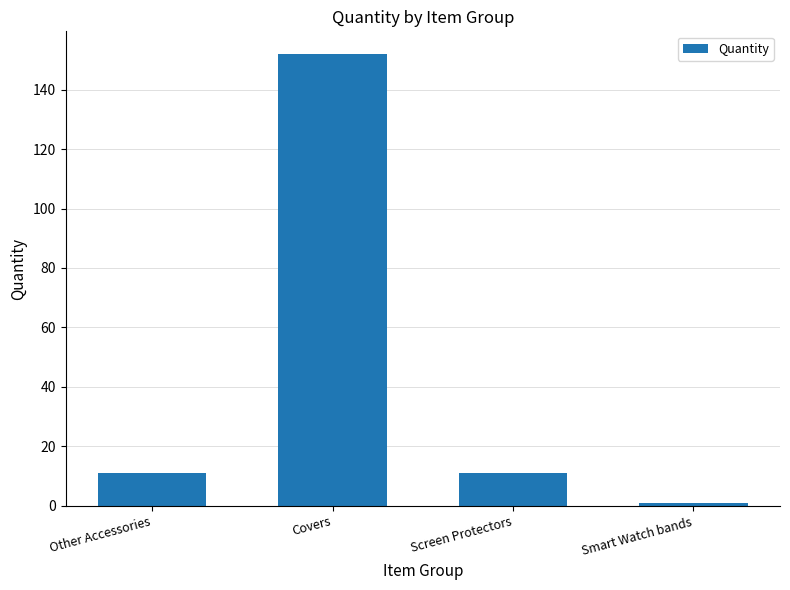

How many distinct data groups are displayed?

1